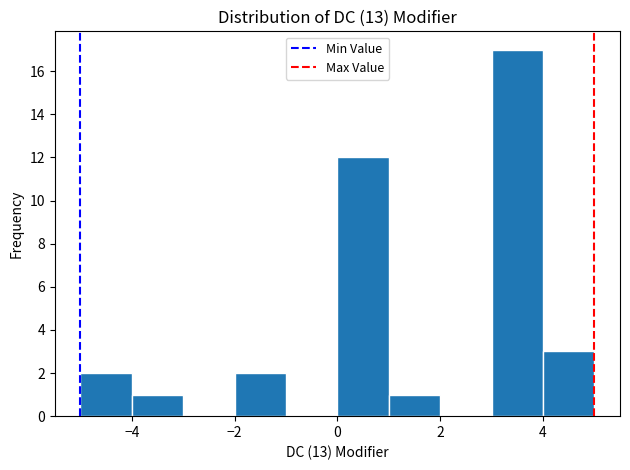

Over which range of the x-axis is the bar tallest?

3 to 4